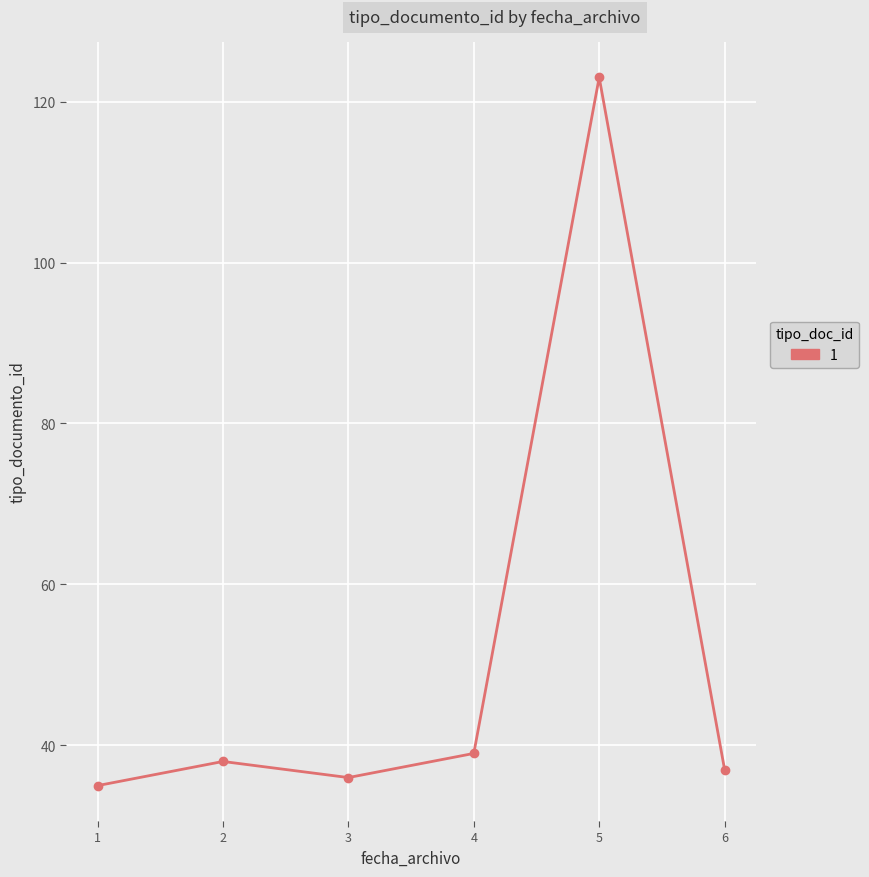

Approximately how many times larger is the value at 1 compared to 6?

0.9